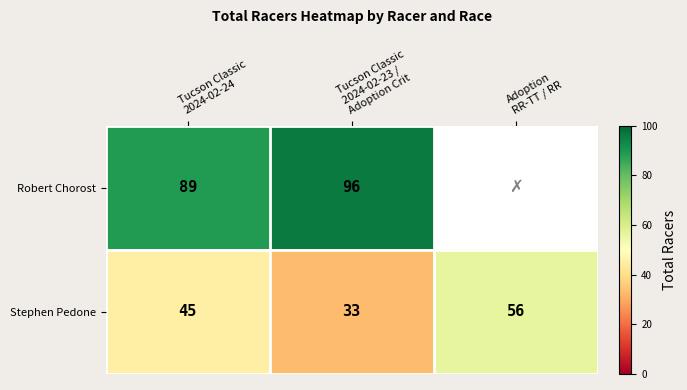

What is the sum of all Stephen Pedone values?

134